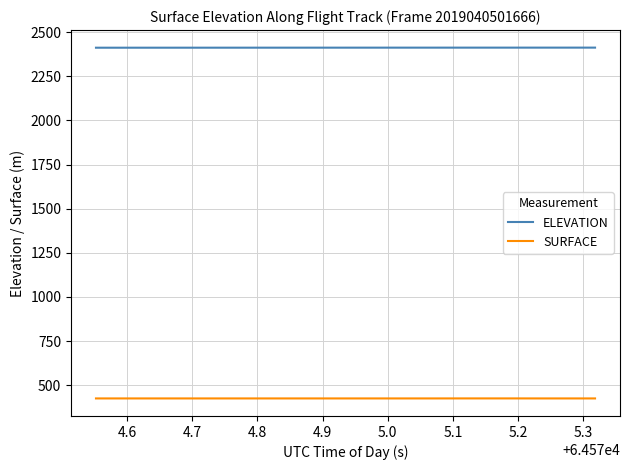

True or false: SURFACE and ELEVATION cross at least once.

False